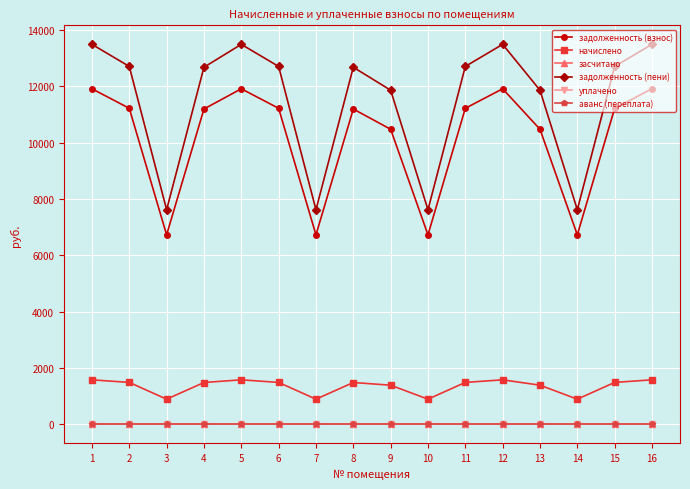

Is this an area chart (filled region under the line)?

No